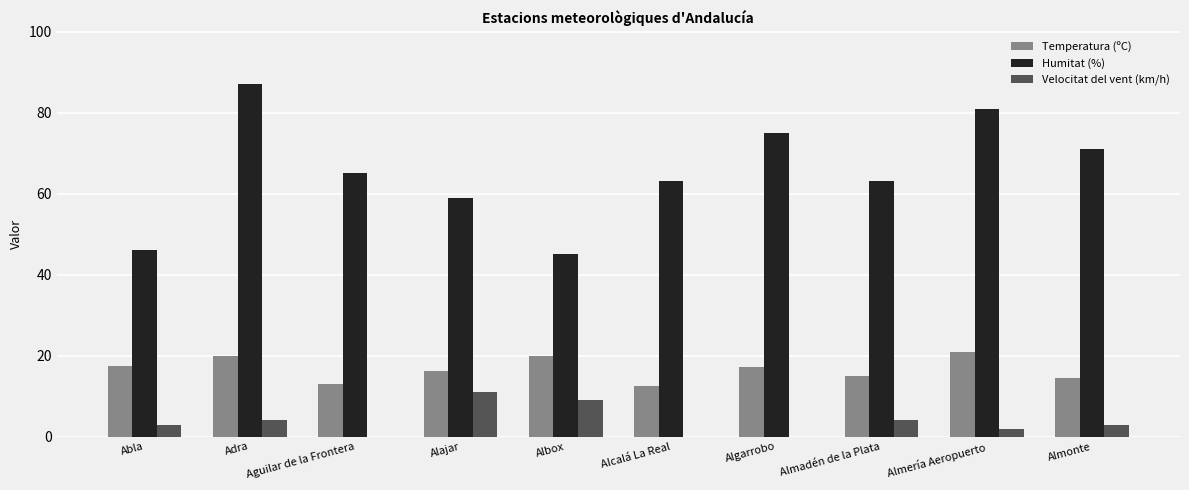

What is the maximum value for Humitat (%)?

87.0